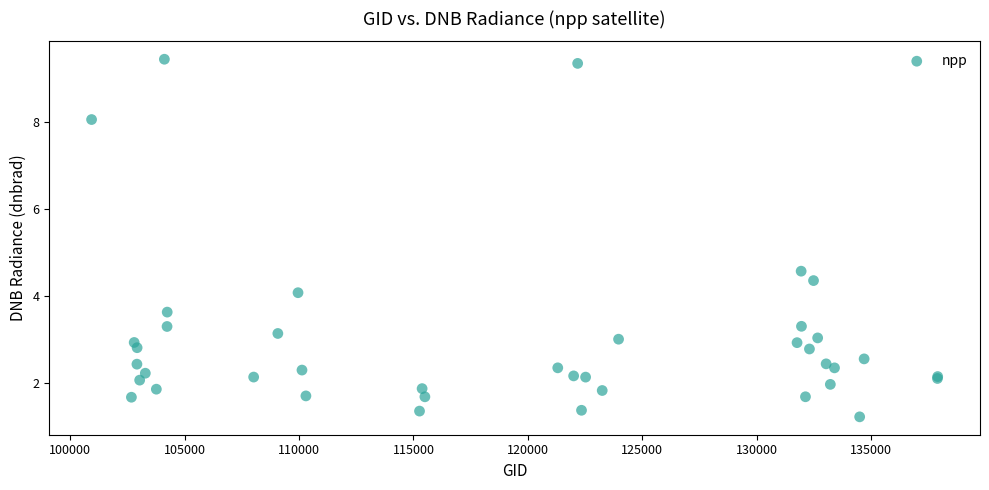

What Y value in the scatter plot is closest to 5?

4.6